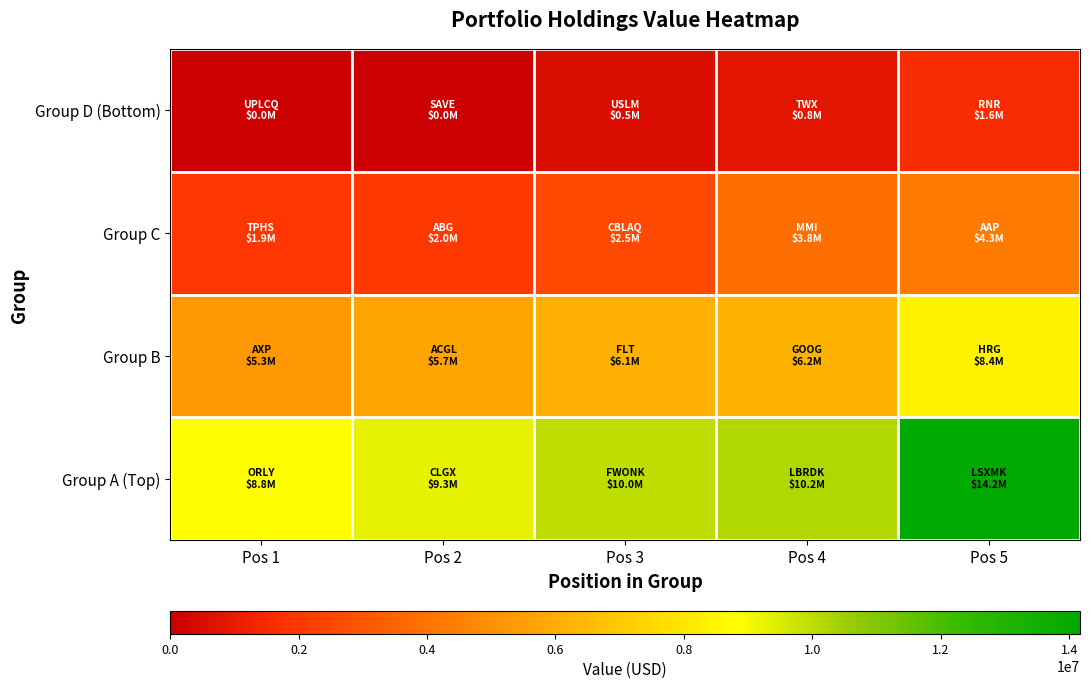

Rank the series by their average value, from lowest to highest.

Group D (Bottom), Group C, Group B, Group A (Top)